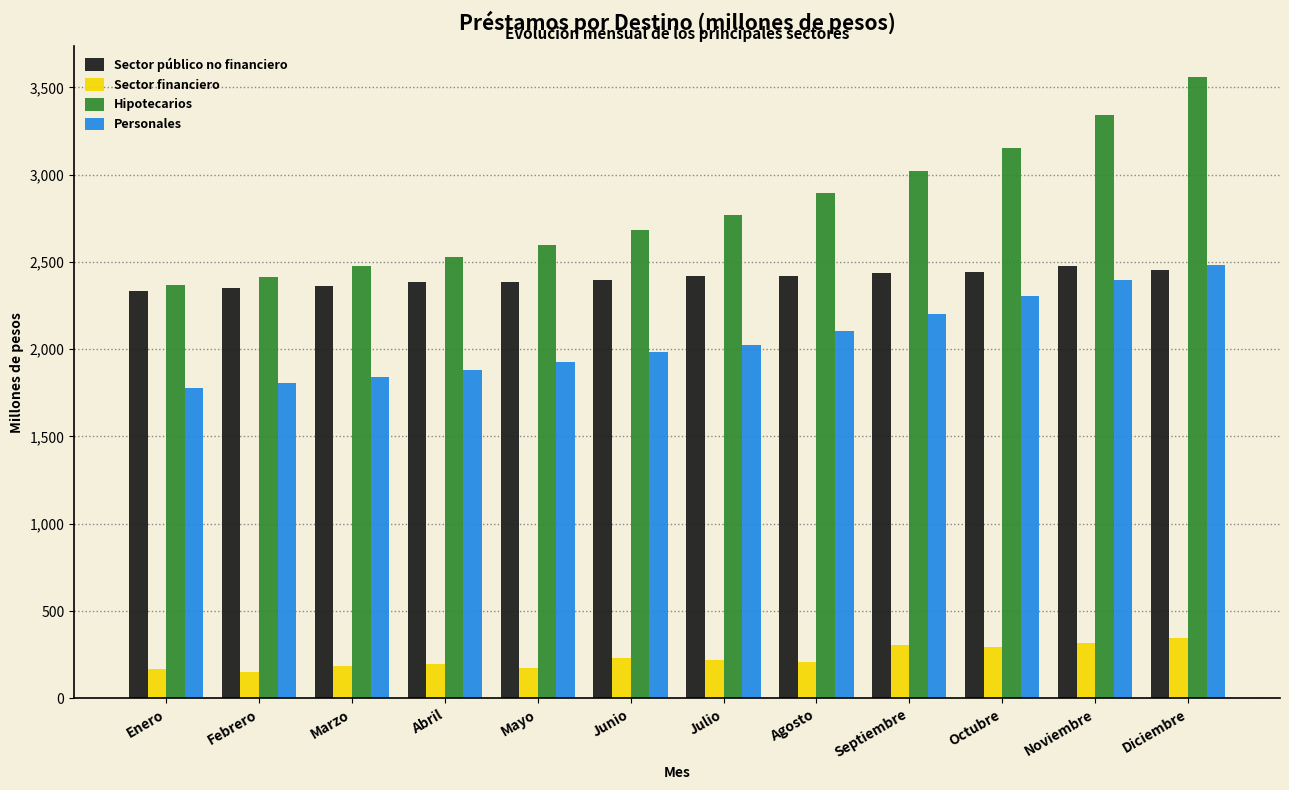

What is the maximum value for Sector público no financiero?

2474.3